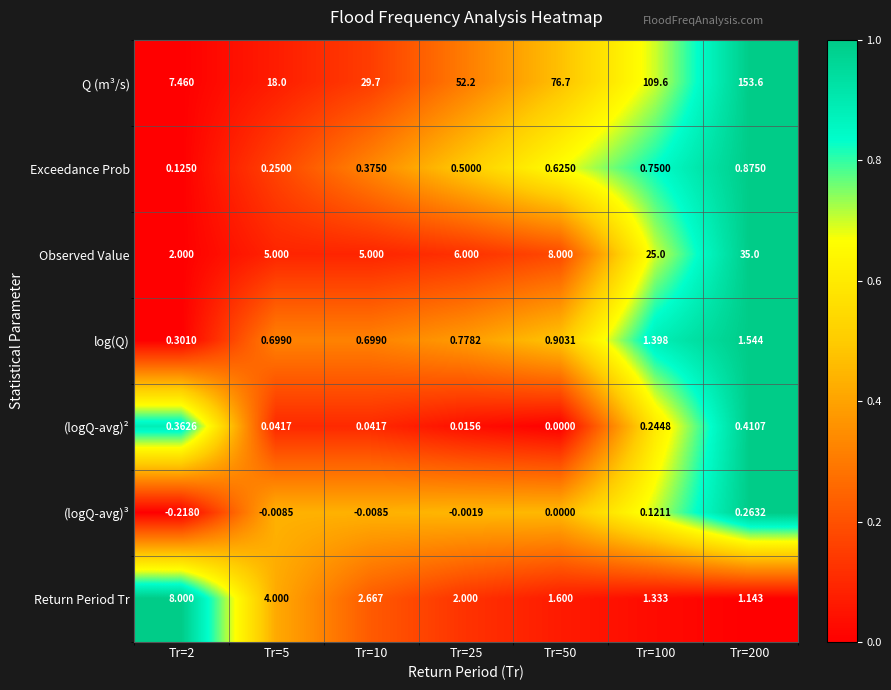

List the series in order of their peak value, lowest first.

(logQ-avg)³, (logQ-avg)², Exceedance Prob, log(Q), Return Period Tr, Observed Value, Q (m³/s)